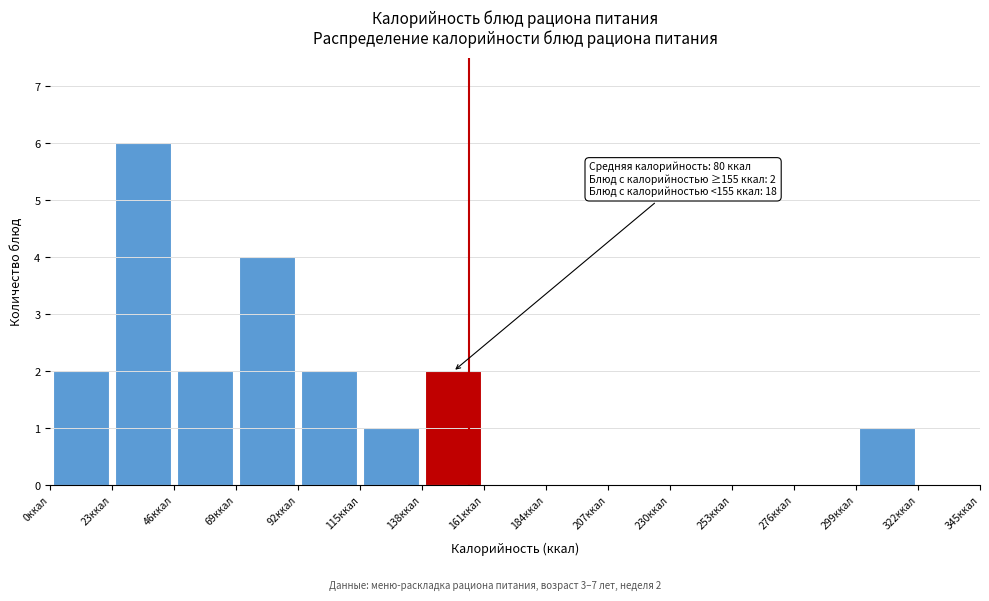

Which range on the x-axis has the tallest bar?

23 to 46